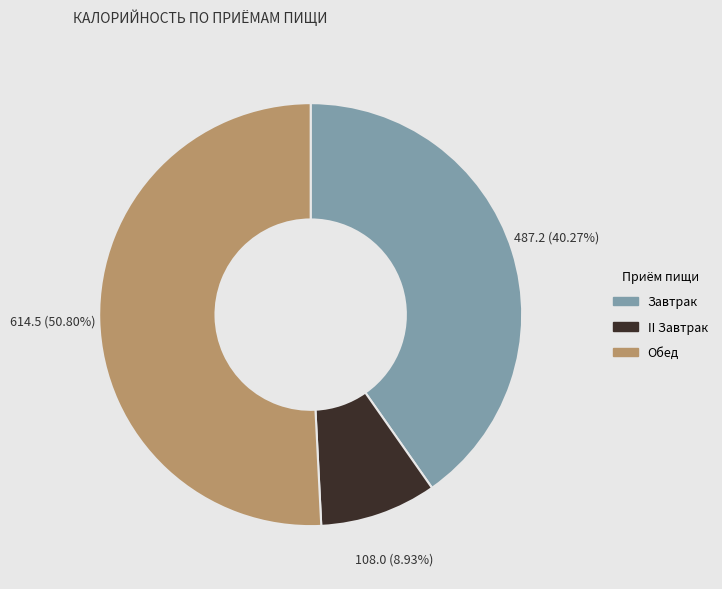

What is the majority slice?

Обед